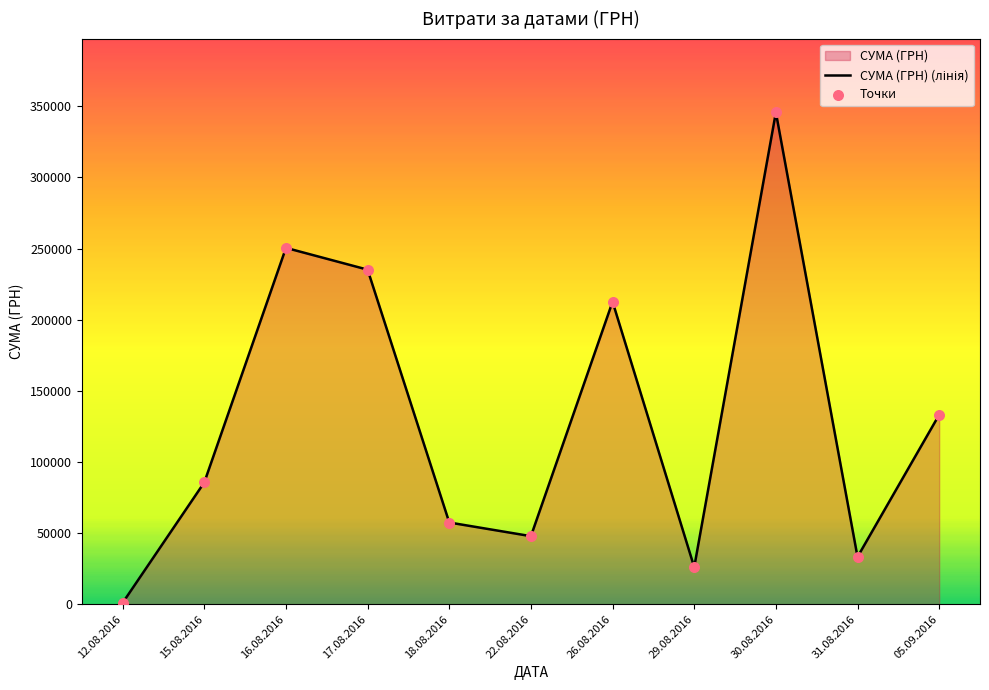

What is the total value across all series at 12.08.2016?

1996.5